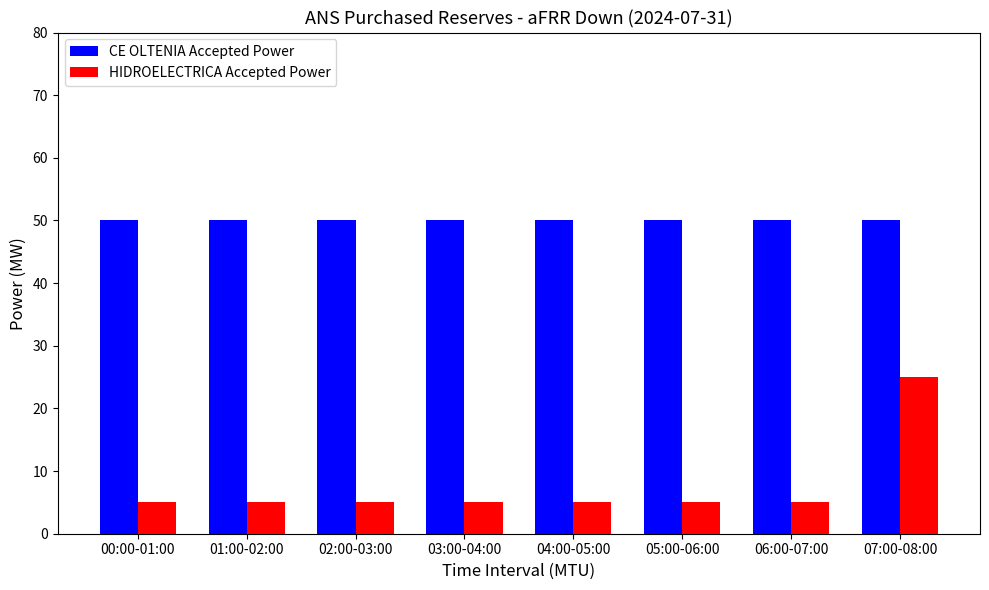

At how many categories does at least one series exceed 38?

8